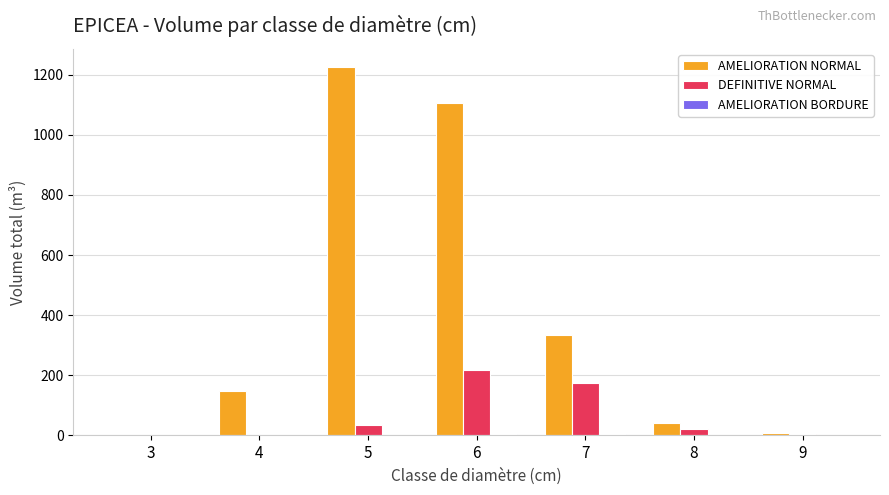

How many categories are shown in the chart?

7